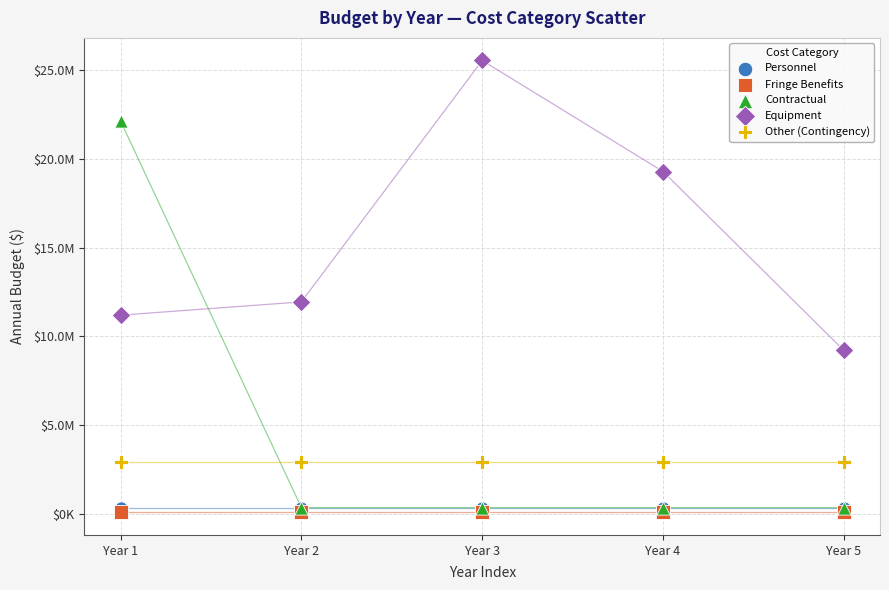

Which series reaches the maximum Y coordinate?

Equipment